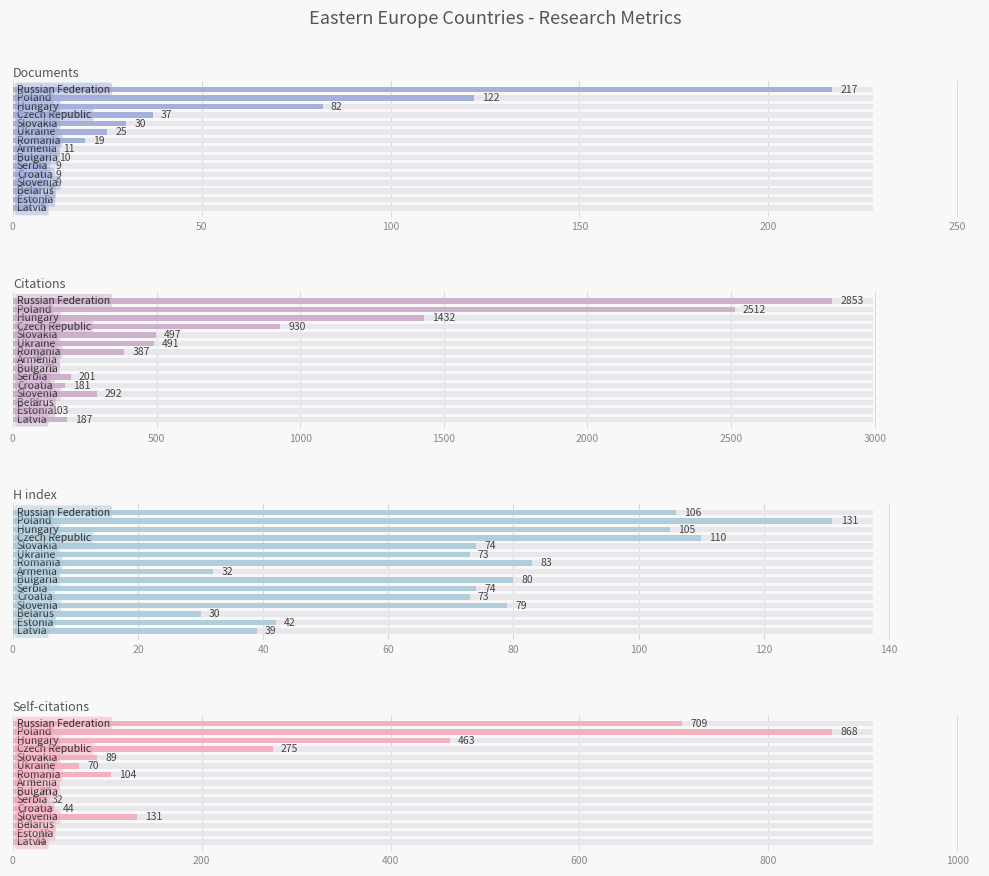

Which has a higher value, 50 or 250?

250